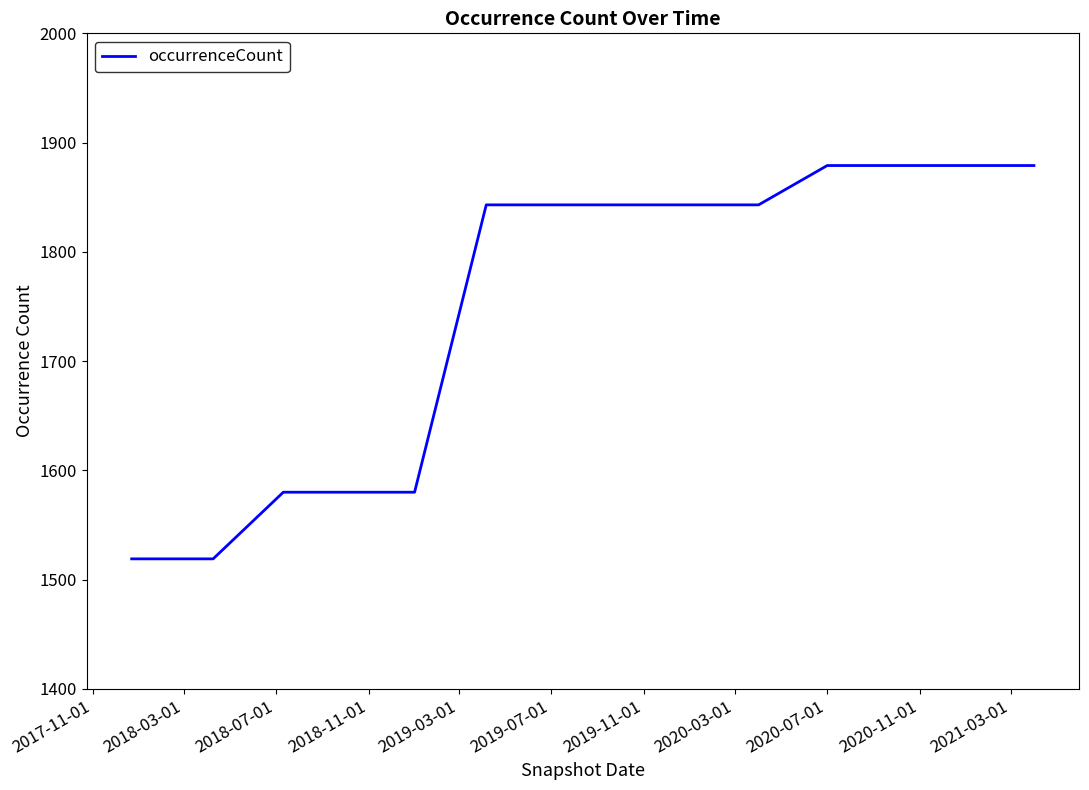

Reading left to right, transcribe all the data shown in this chart.

1519	1519	1580	1580	1580	1843	1843	1843	1843	1843	1879	1879	1879	1879